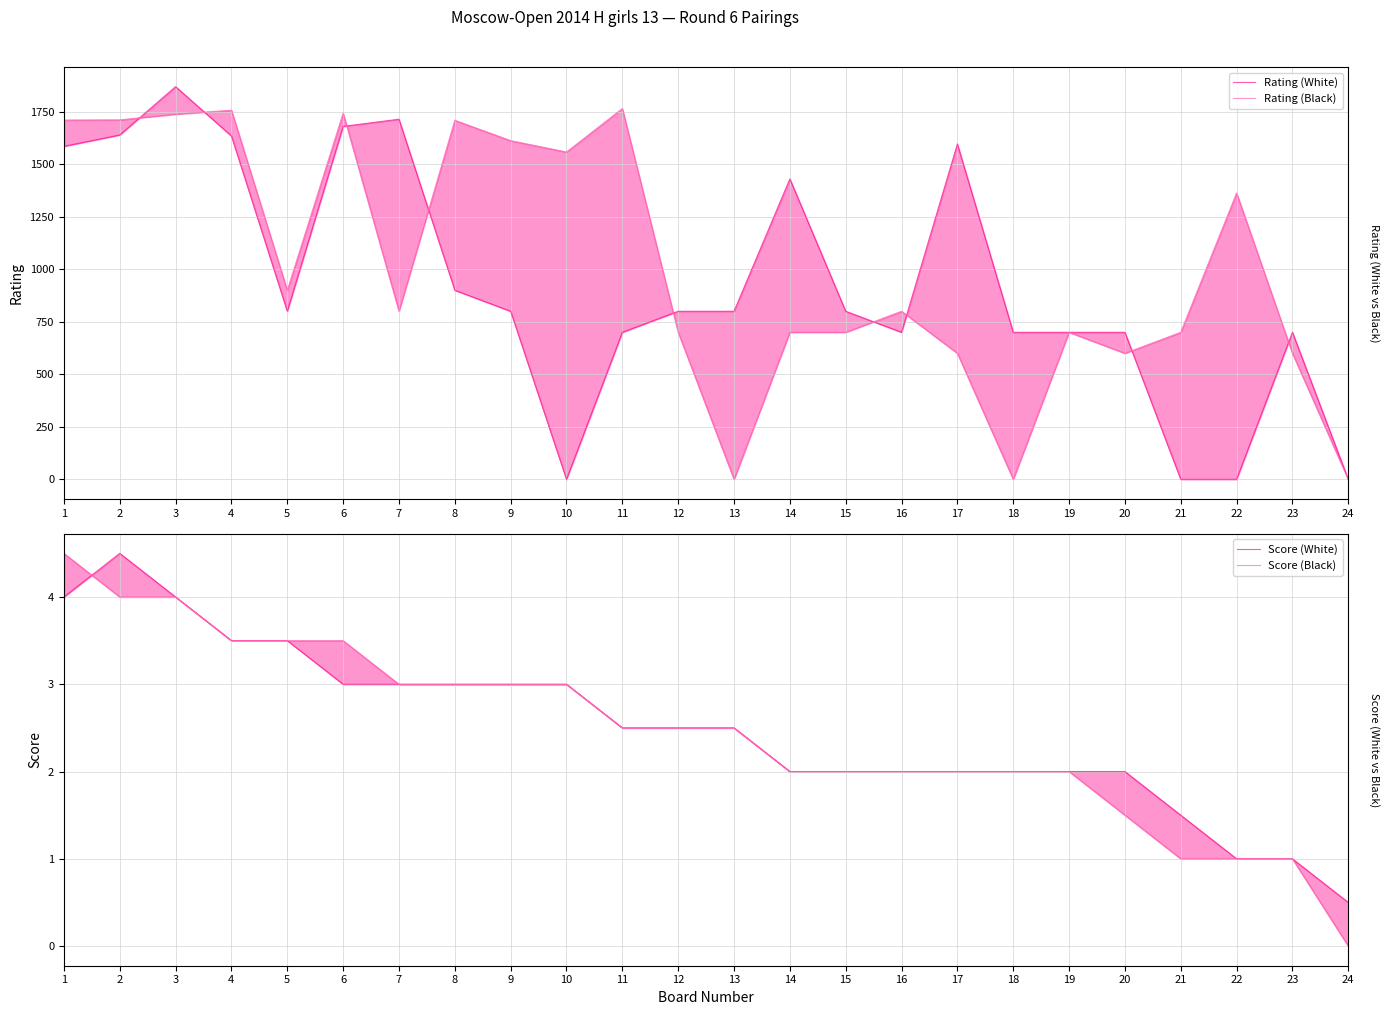

What is the total value across all series at 17?

2200.0